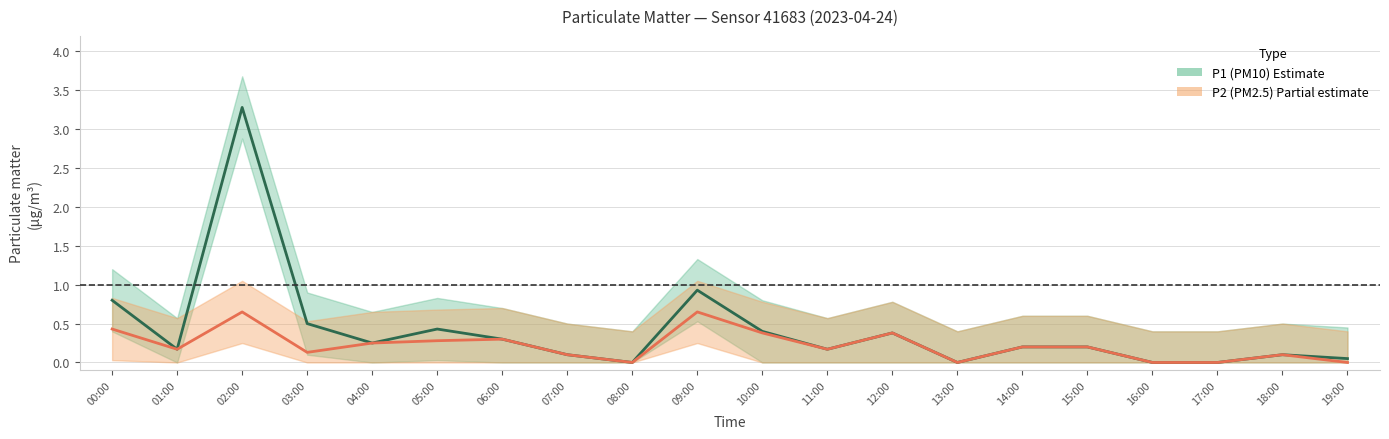

Which category has the highest value across all series?

02:00